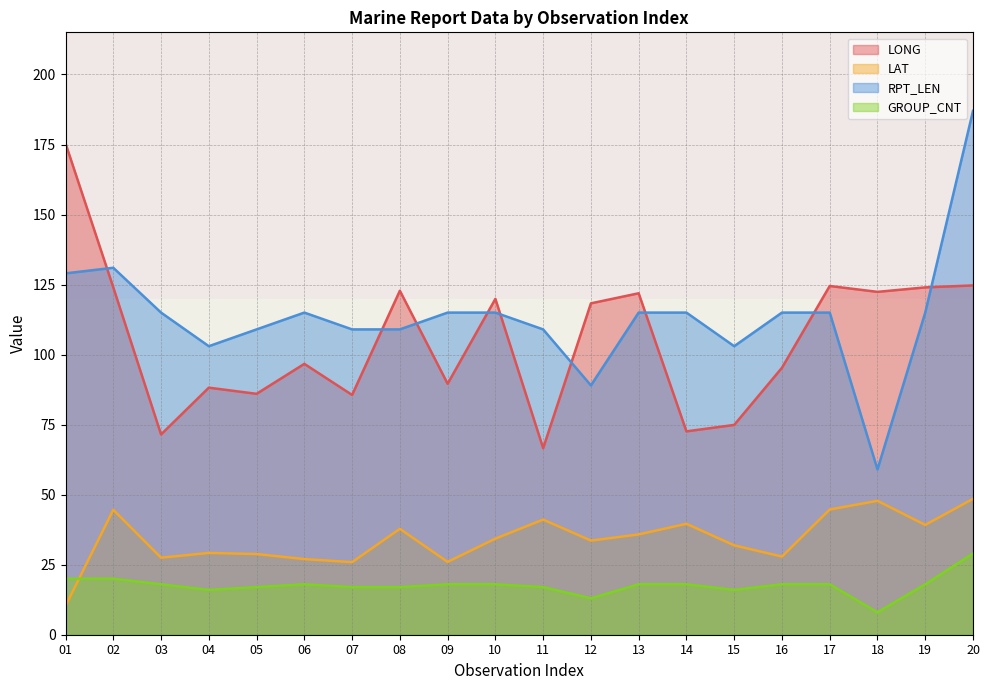

At how many categories does at least one series exceed 111?

15